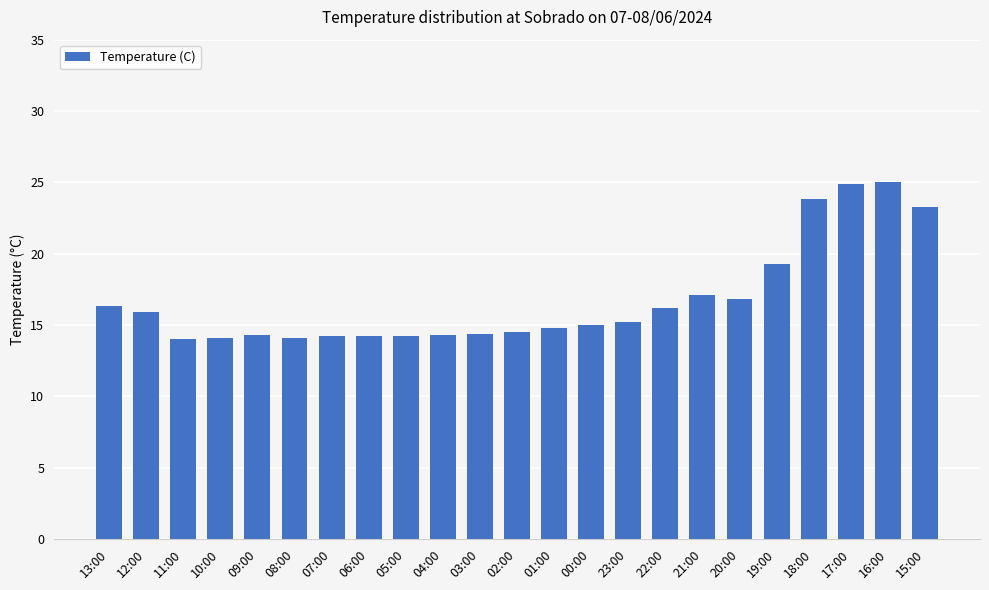

What is the maximum value shown in the chart?

25.0